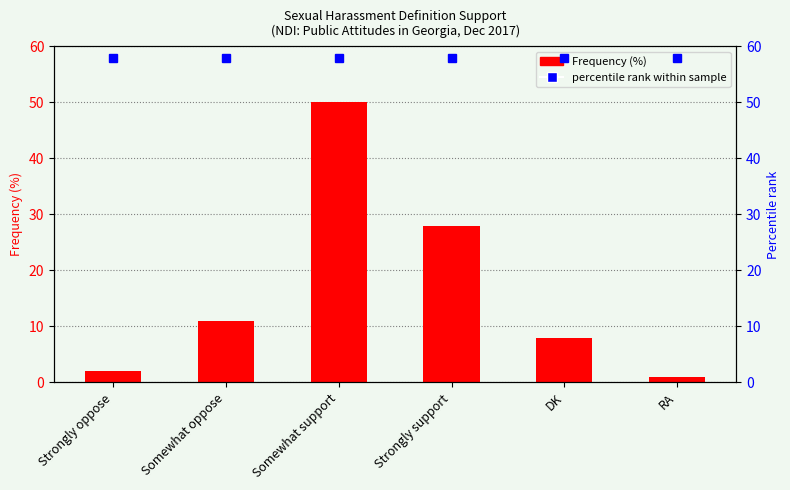

True or false: the data shows 8 at DK.

True